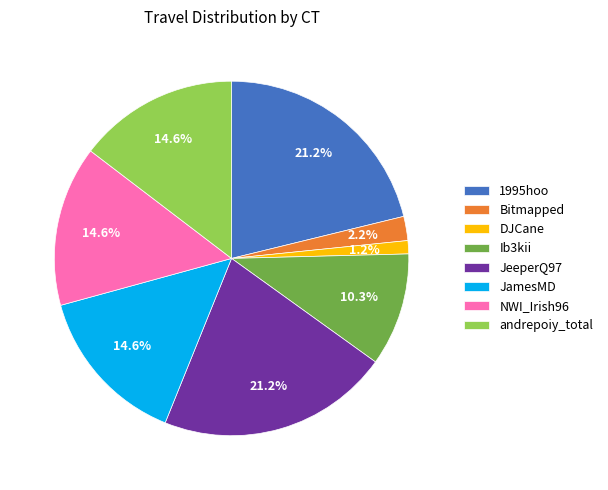

Is the sum of Ib3kii and JamesMD greater than half?

No